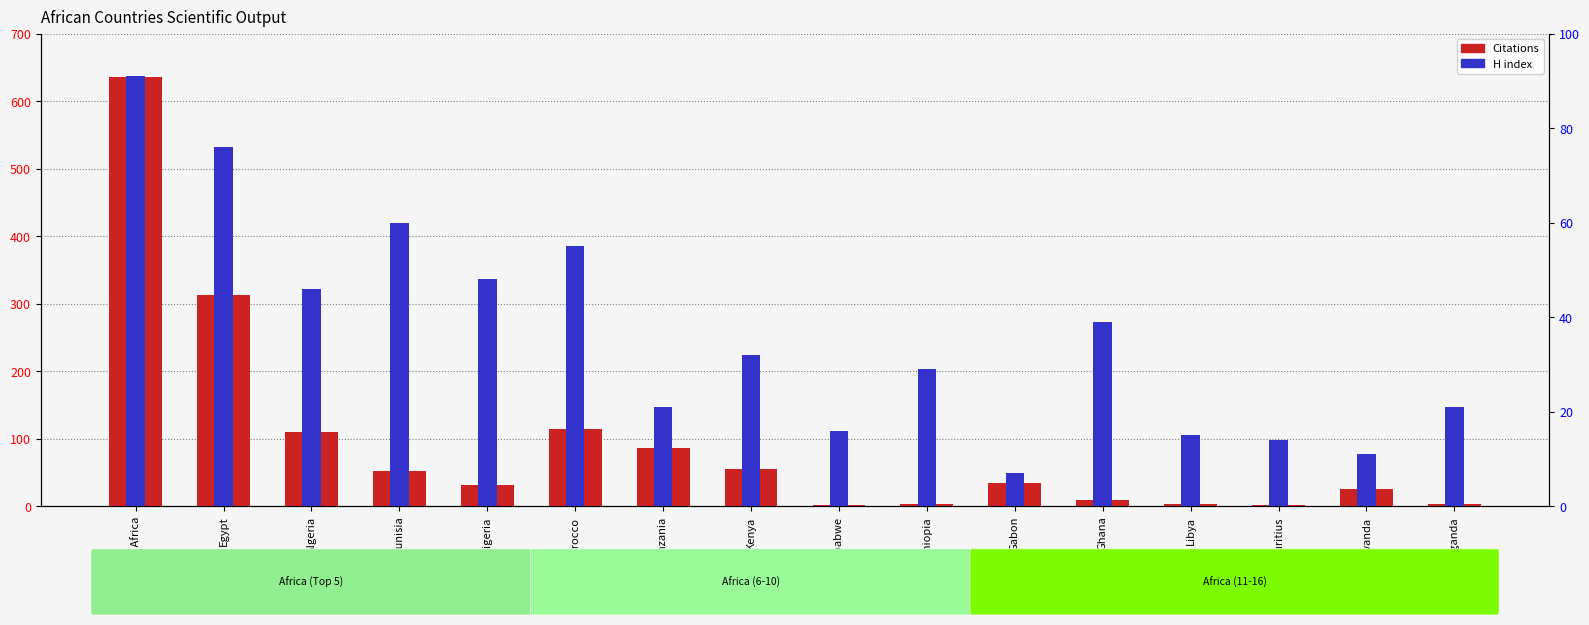

Which series has the largest range (max minus min)?

Citations